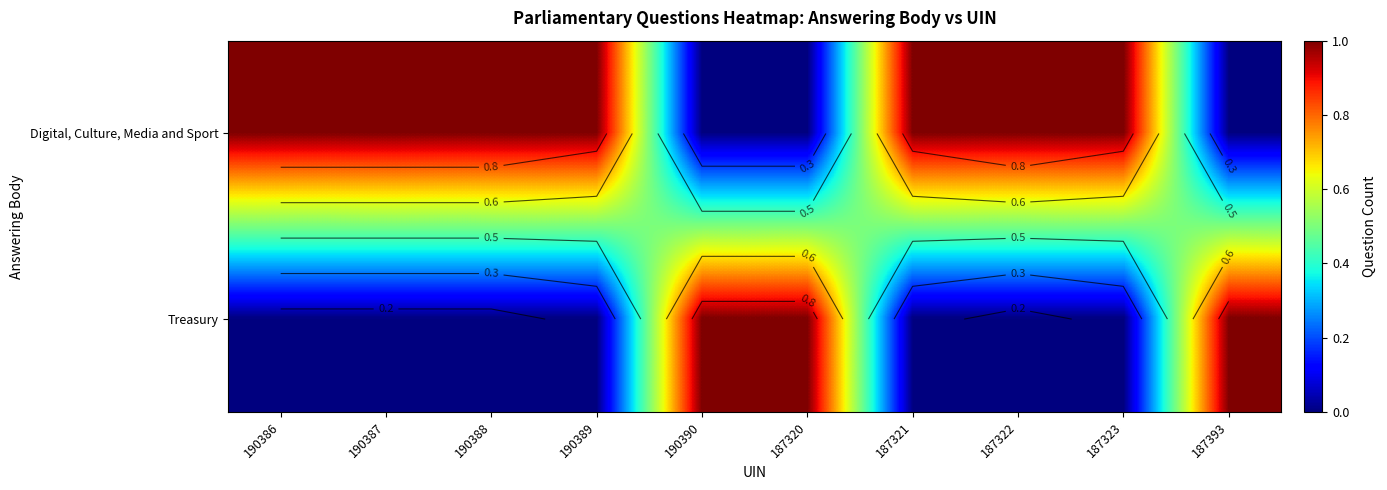

At which label is Treasury closest to 0?

190386